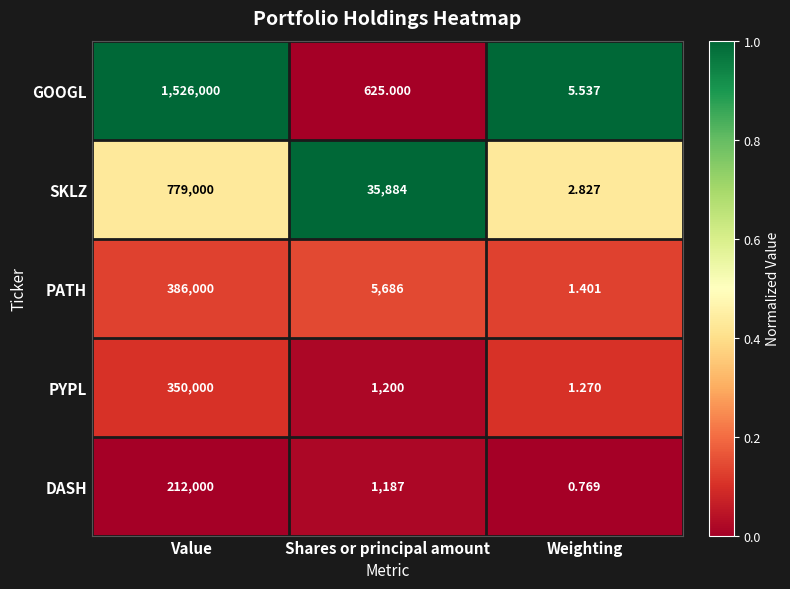

Which series has the largest total across all categories?

GOOGL